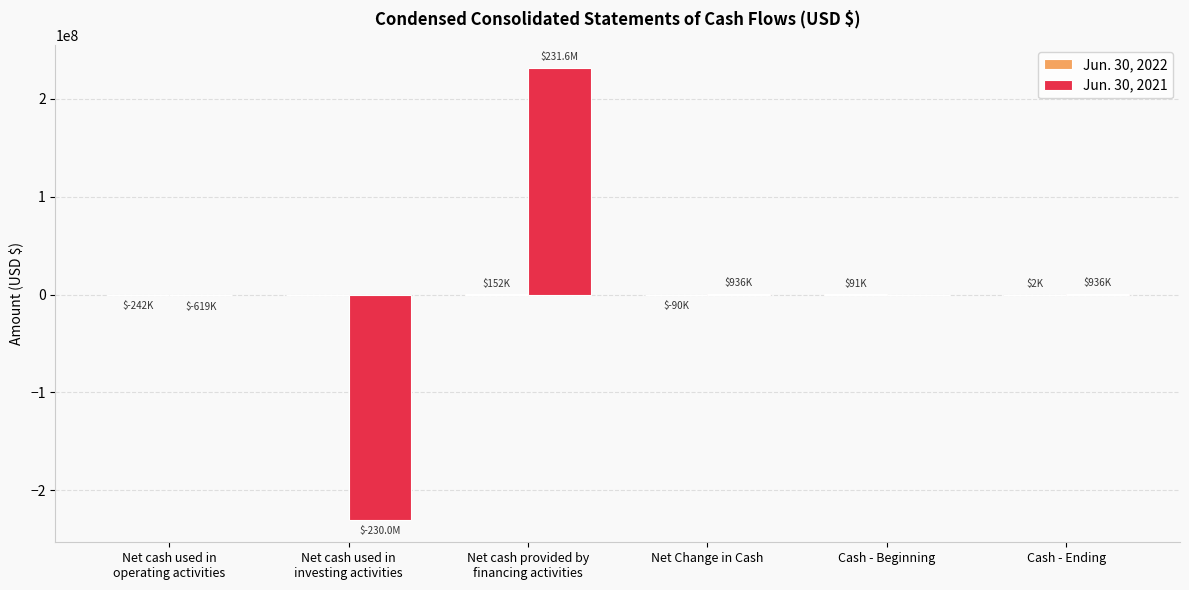

What is the greatest value displayed?

231555751